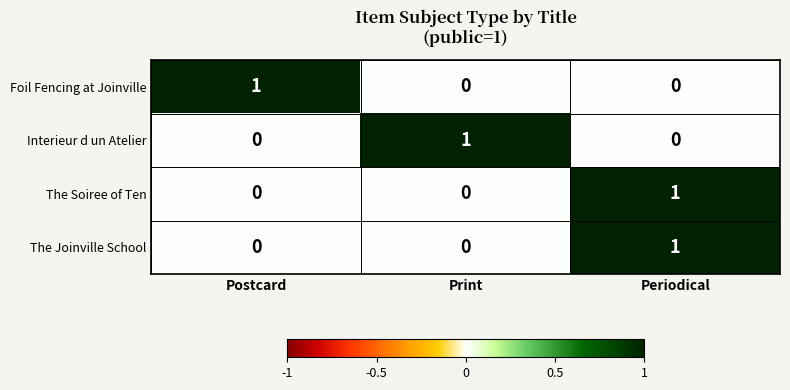

Which category has the highest value in the Interieur d un Atelier series?

Print